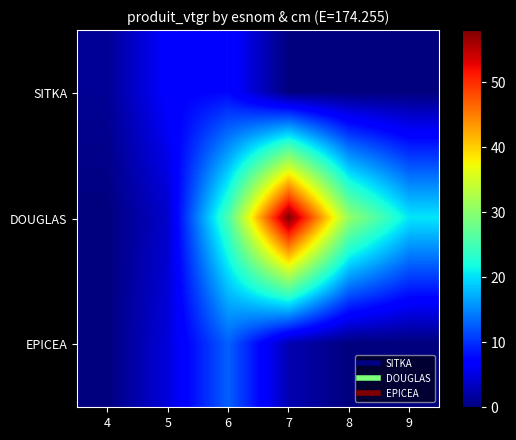

At how many categories does at least one series exceed 52?

1